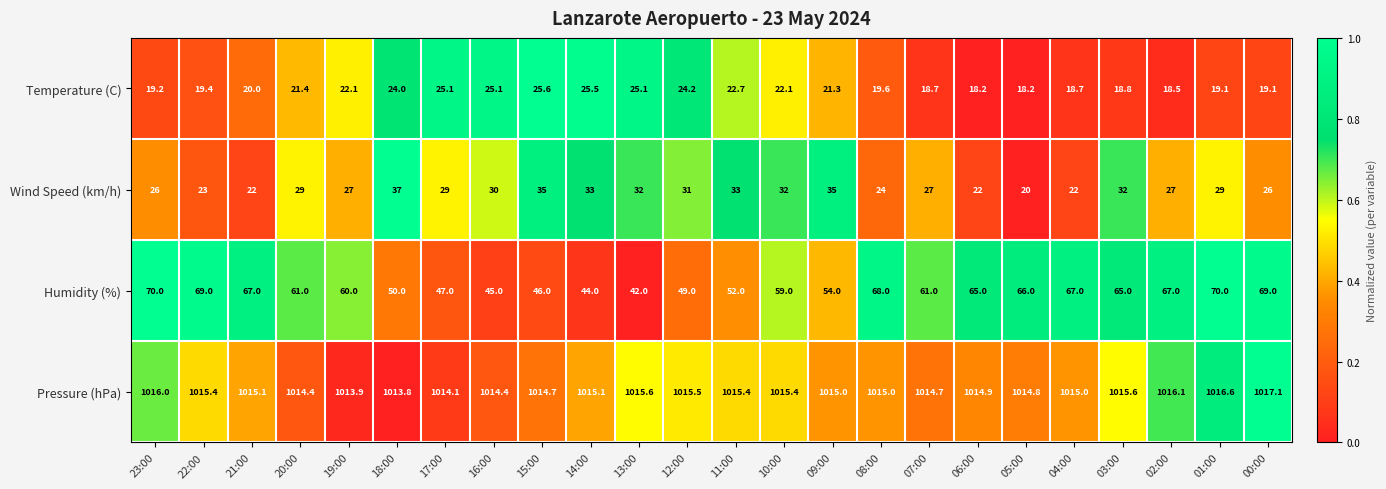

List the series in order of their peak value, lowest first.

Temperature (C), Wind Speed (km/h), Humidity (%), Pressure (hPa)